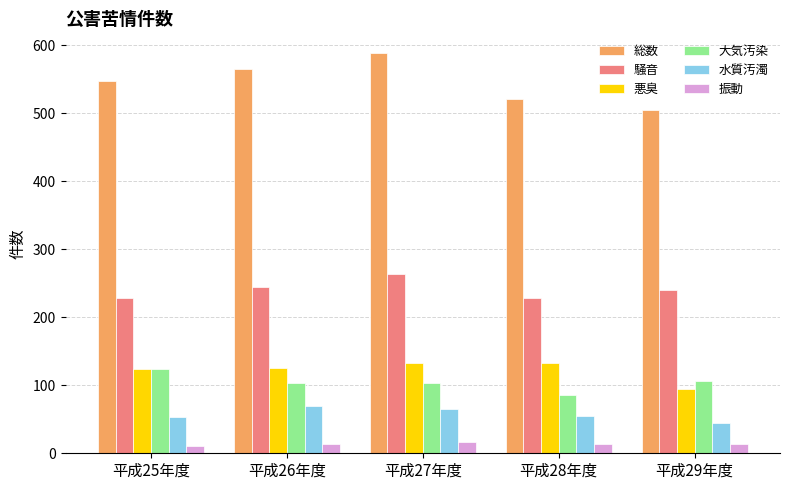

What is the greatest value displayed?

588